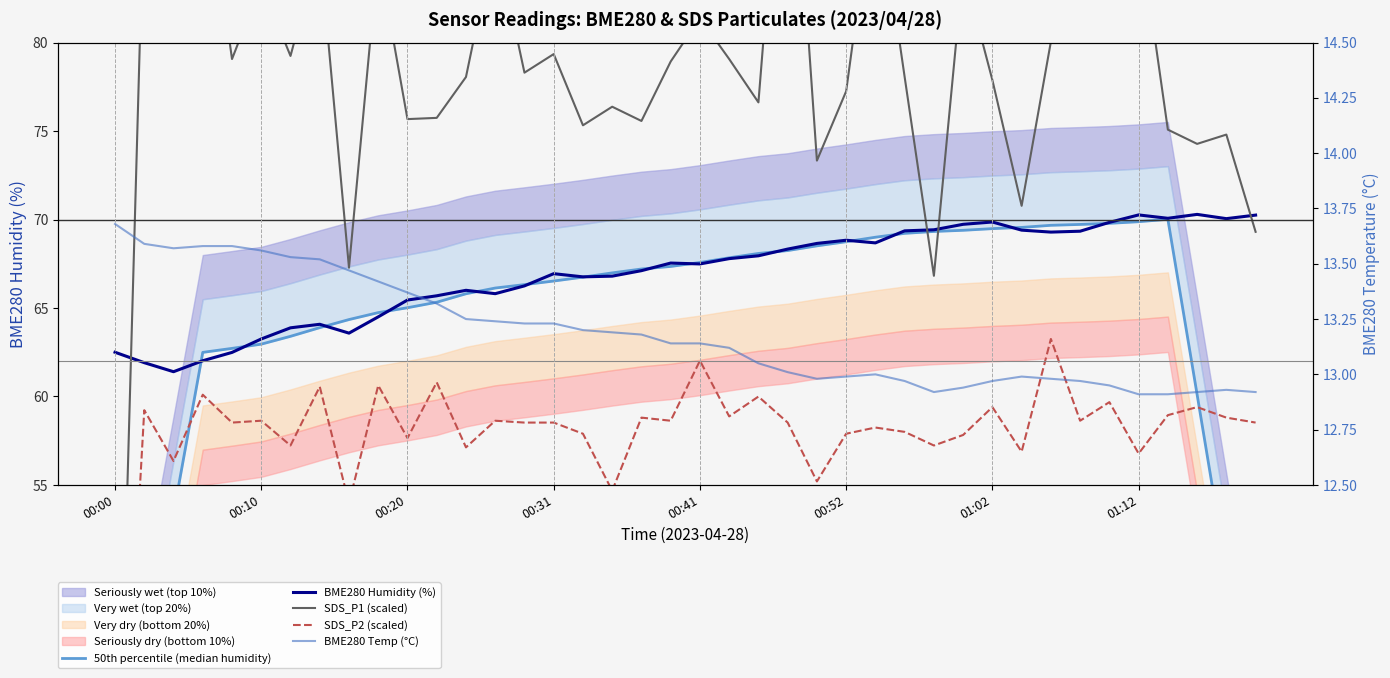

What are all the series names shown in the legend?

50th percentile (median humidity), BME280 Humidity (%), SDS_P1 (scaled), SDS_P2 (scaled), BME280 Temp (°C)